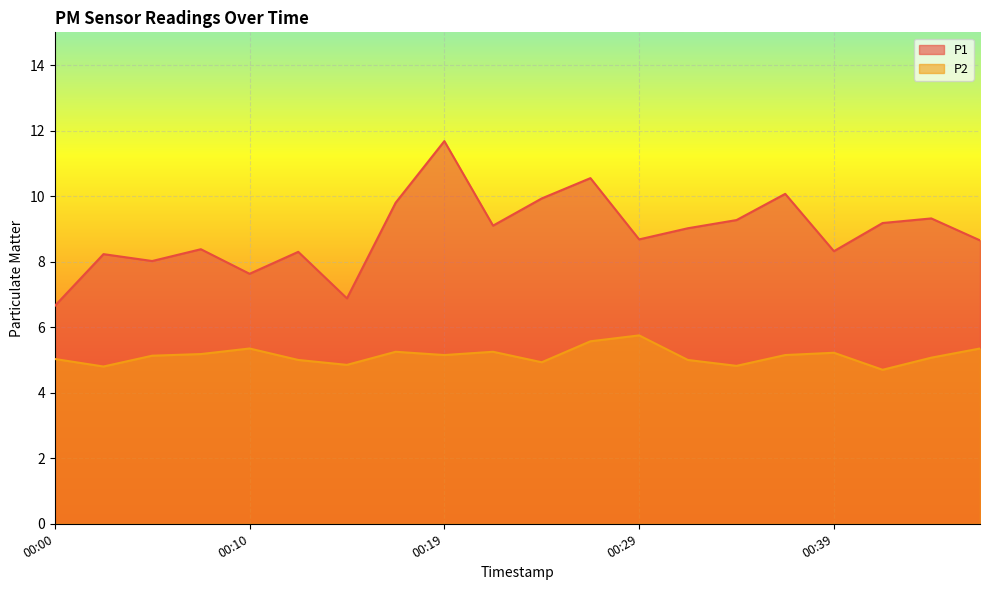

How many values in the P2 series are below 5?

5